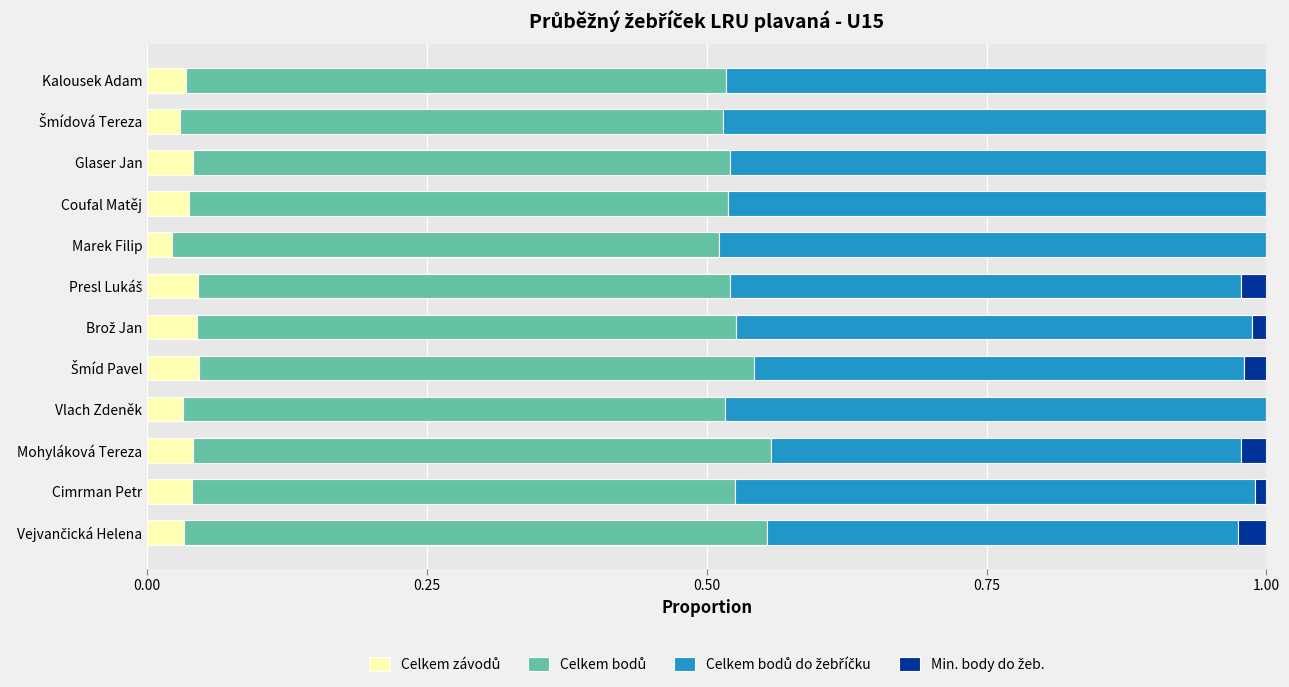

What is the total value across all series at Marek Filip?

1.0